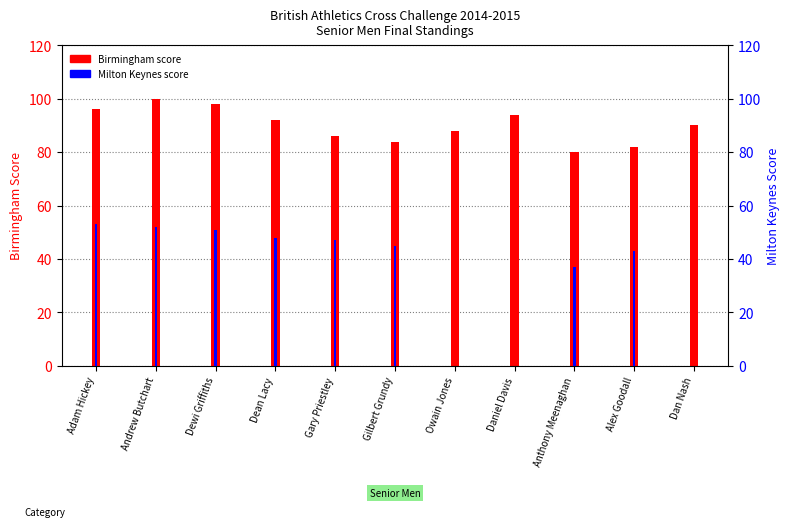

Which series has the largest range (max minus min)?

Birmingham